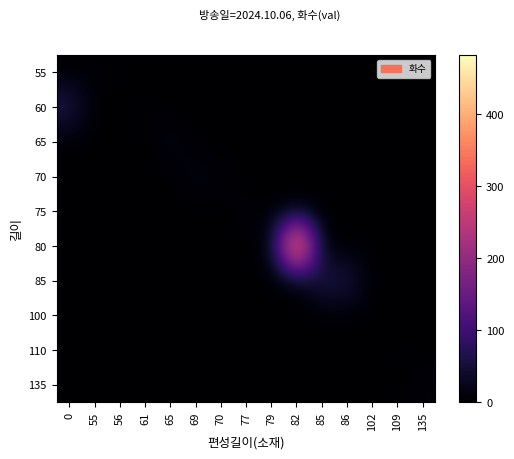

Count the number of data series in this chart.

10